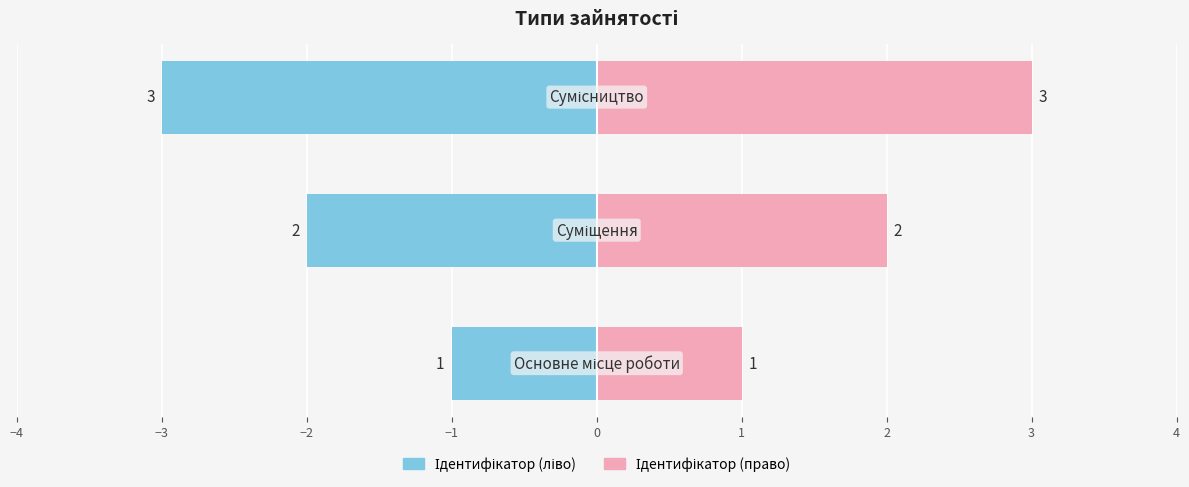

Which series has the largest total across all categories?

Ідентифікатор (право)